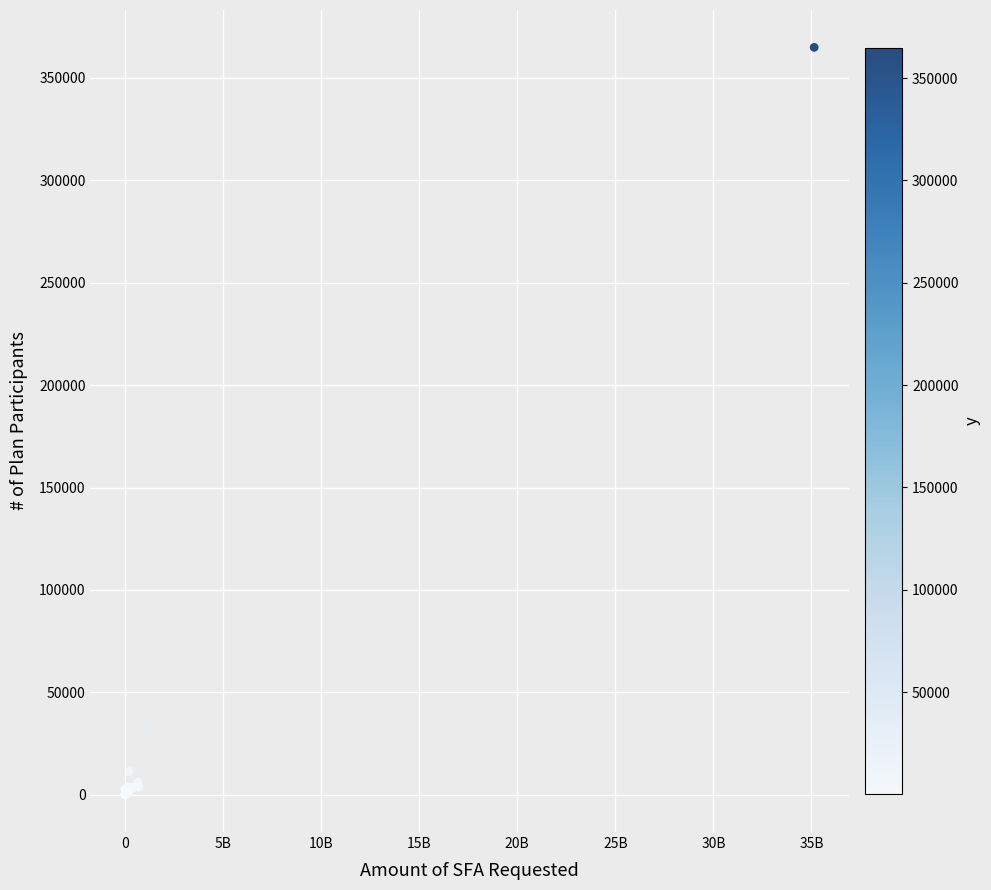

What Y value in the scatter plot is closest to 182476?

33643